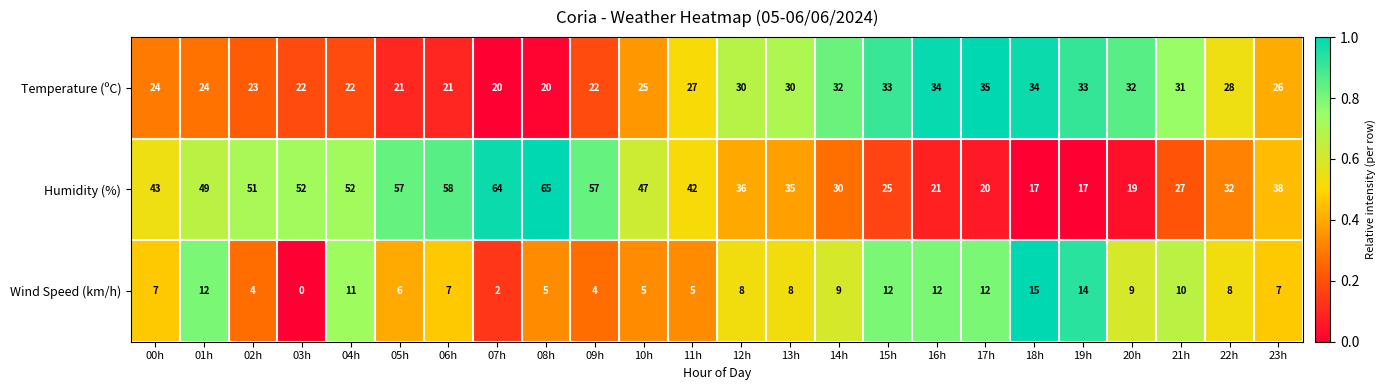

At how many categories does at least one series exceed 50?

8